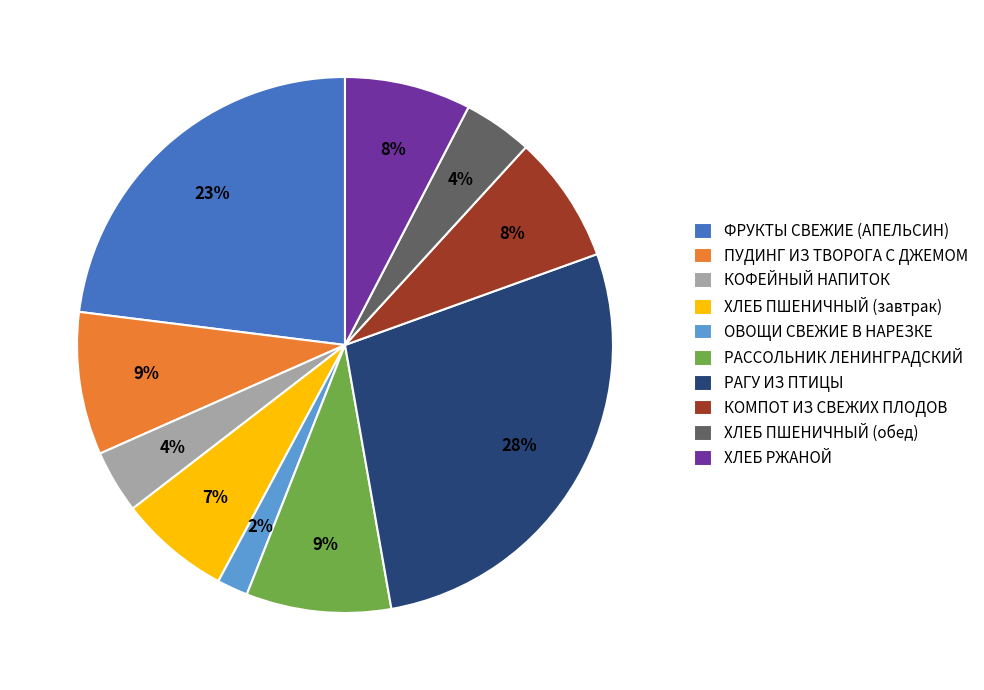

Count the number of slices in the pie.

10